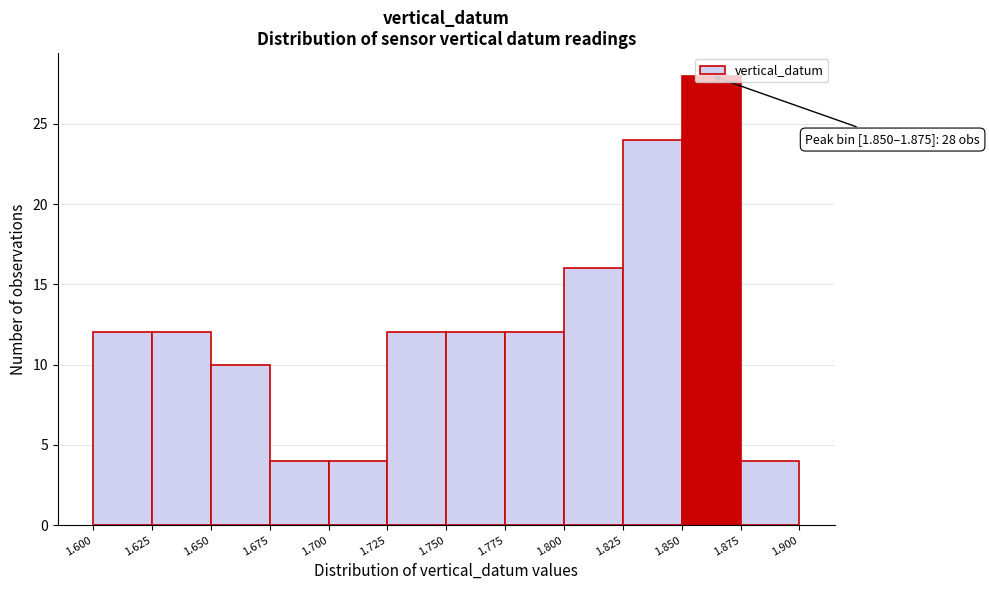

Over which range of the x-axis is the bar tallest?

1.850 to 1.875